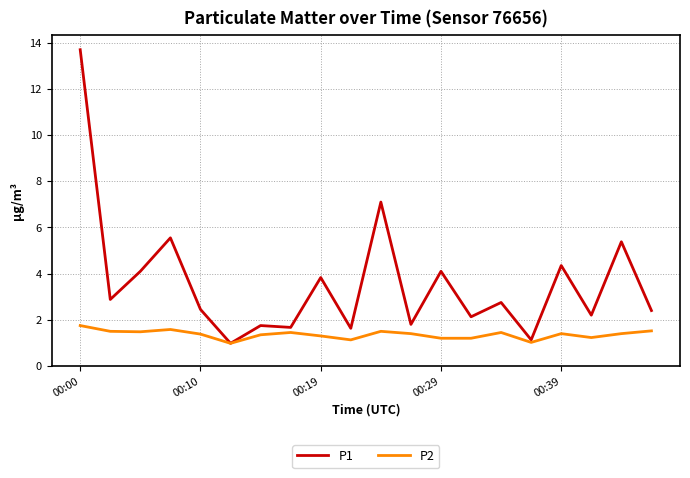

Which series has the largest total across all categories?

P1